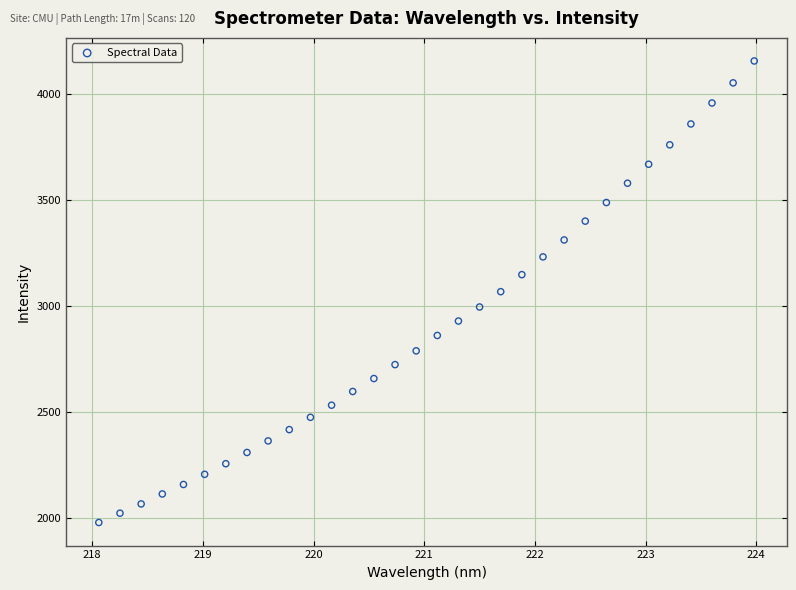

What is the range of X values (max minus min)?

5.9